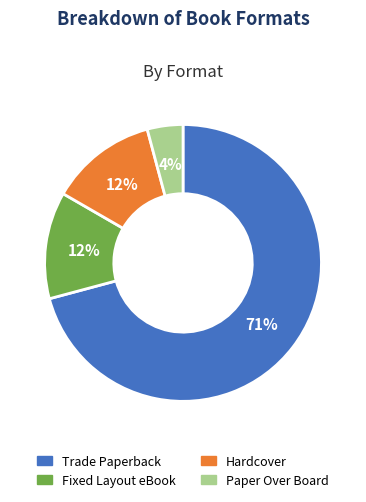

To the nearest percent, what portion does Paper Over Board represent?

4%